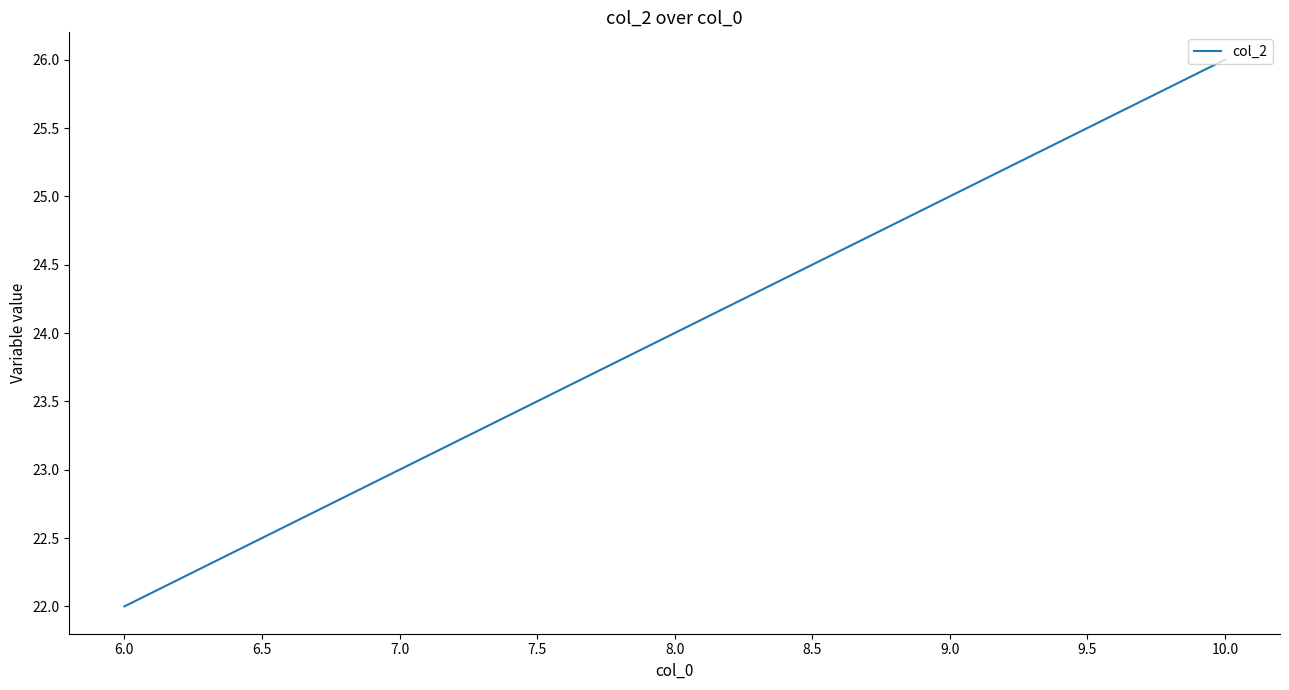

List the labels in order of value, largest first.

10.0, 9.0, 8.0, 7.0, 6.0